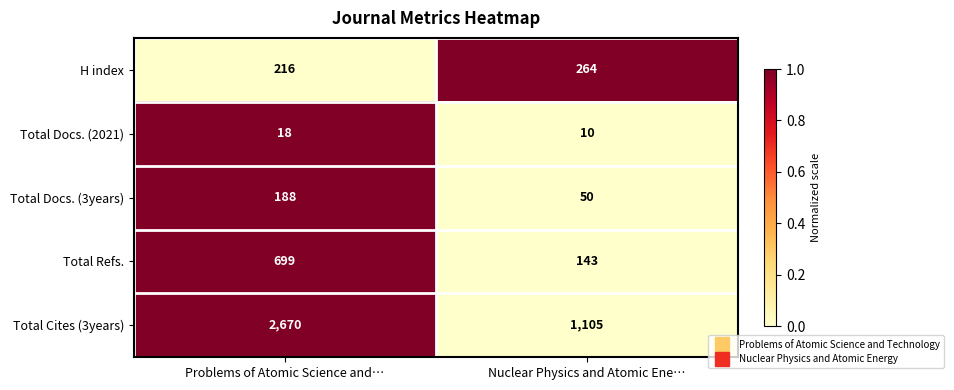

What is the sum of all Total Refs. values?

842